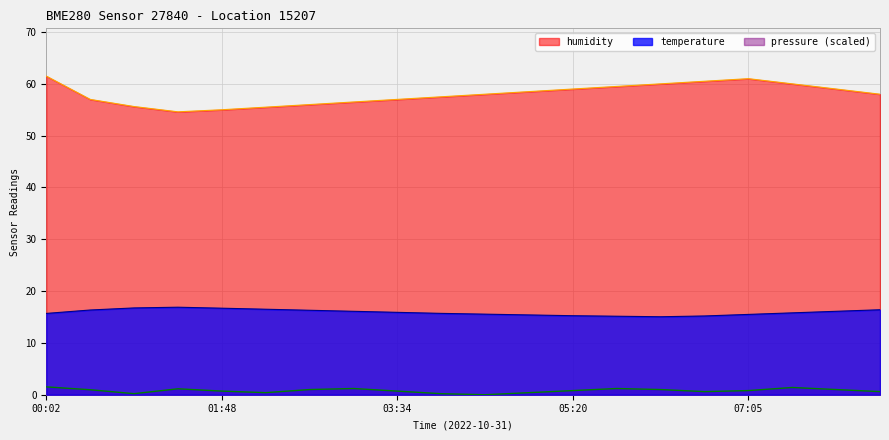

What position from the left is 04:00?

10